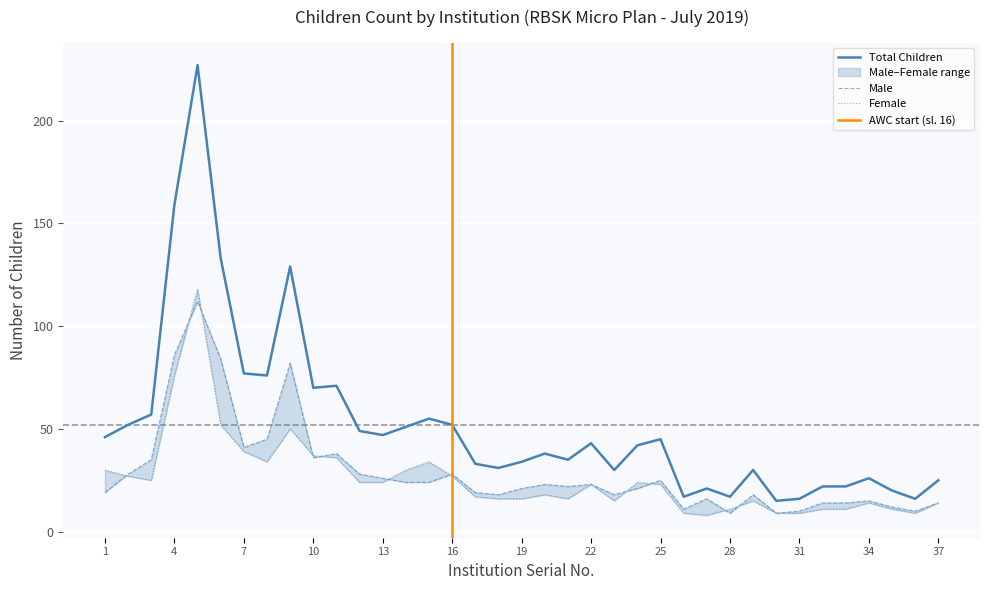

Which series changed the most between 15 and 28?

Total Children